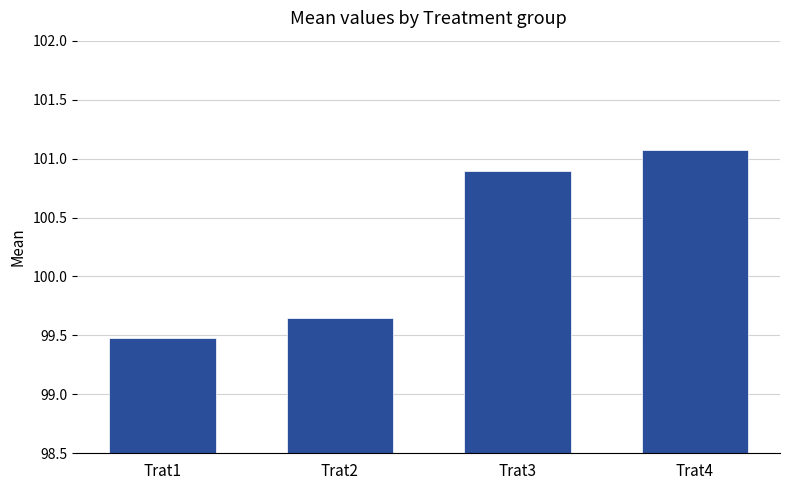

Where does the data first go above 100?

Trat3